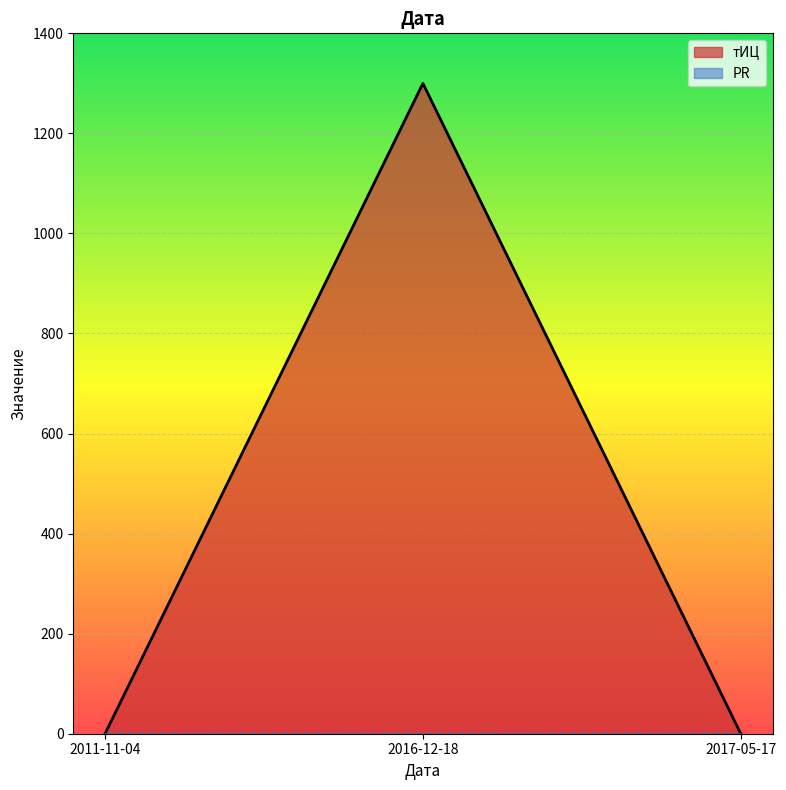

True or false: the data shows 573 at 2017-05-17.

False